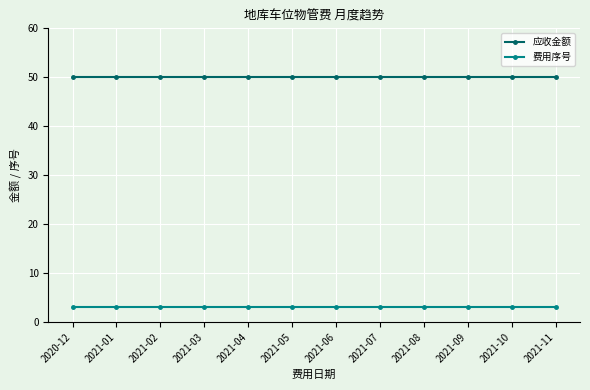

List the series in order of their peak value, lowest first.

费用序号, 应收金额